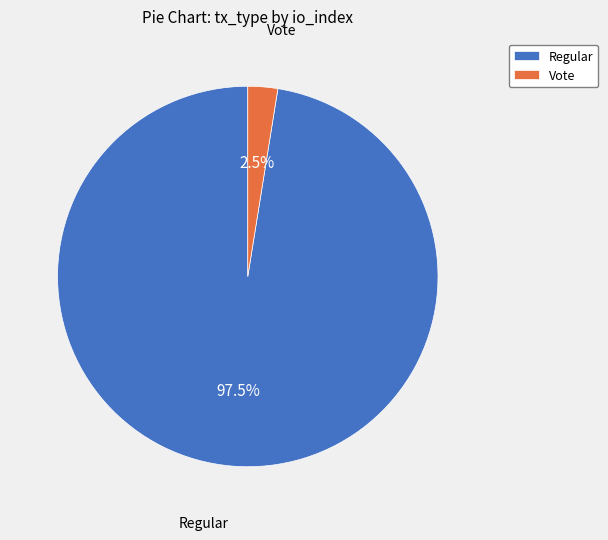

Which slice is the smallest?

Vote